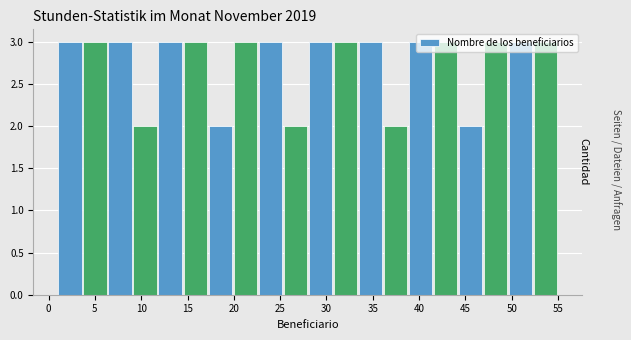

Reading left to right, list every bar in this chart as the range it spans on the x-axis followed by its height. Neither the bar edges nor the heights are printed on the chart, so give them approximately, as read against the axes.

1.0 to 3.7: 3
3.7 to 6.4: 3
6.4 to 9.1: 3
9.1 to 11.8: 2
11.8 to 14.5: 3
14.5 to 17.2: 3
17.2 to 19.9: 2
19.9 to 22.6: 3
22.6 to 25.3: 3
25.3 to 28.0: 2
28.0 to 30.7: 3
30.7 to 33.4: 3
33.4 to 36.1: 3
36.1 to 38.8: 2
38.8 to 41.5: 3
41.5 to 44.2: 3
44.2 to 46.9: 2
46.9 to 49.6: 3
49.6 to 52.3: 3
52.3 to 55.0: 3